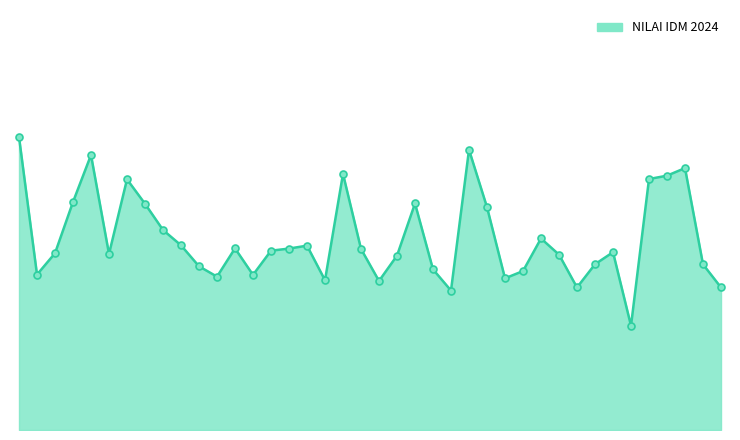

Rank the categories by value from lowest to highest.

MALILINGIN, PAHAMPANGAN, JELATANG, HAMAK, TABIHI, TANAH BANGKANG, BATU BINI, BARU, ASAM, TELAGA BIDADARI, MAWANGI, JAMBU HULU, BATANG KULUR KANAN, AMBUTUN, BATU LAKI, PANDULANGAN, DURIAN RABUNG, HARITI, KARASIKAN, MALUTU, SUNGAI KALI, KARANG JAWA, SARANG HALANG, TAMIYANG, PARING AGUNG, BATANG KULUR TENGAH, MADANG, BATANG KULUR KIRI, JEMBATAN MERAH, BUMI BERKAT, KALIRING, SUNGAI RAYA UTARA, IDA MANGGALA, LOK BINUANG, TELAGA LANGSAT, KARANG JAWA MUKA, MANDALA, SUNGAI RAYA SELATAN, PADANG BATUNG, HAMALAU